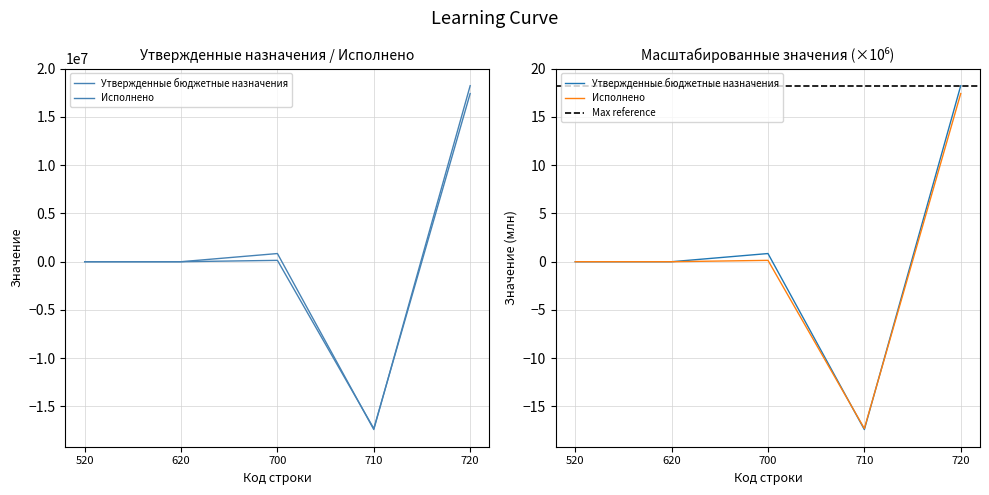

How many intersections are there between Исполнено and Утвержденные бюджетные назначения?

2